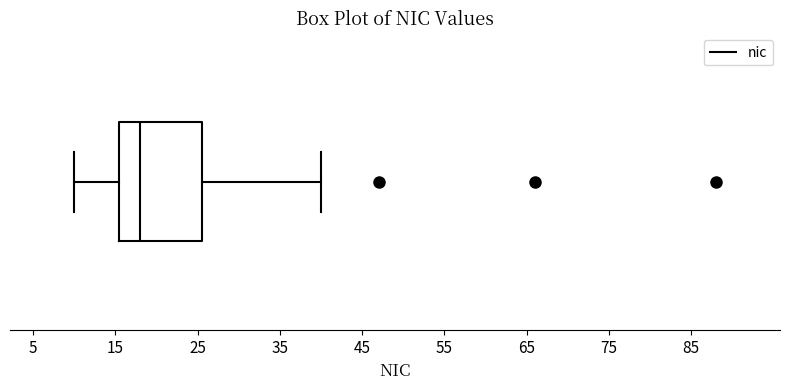

Read this box plot against the x-axis: the position of the median line, the range covered by the box, and the ends of both whiskers. The values are not printed on the chart, so give them approximately, as read against the axis.

median 18, box 16 to 26, whiskers 10 to 40